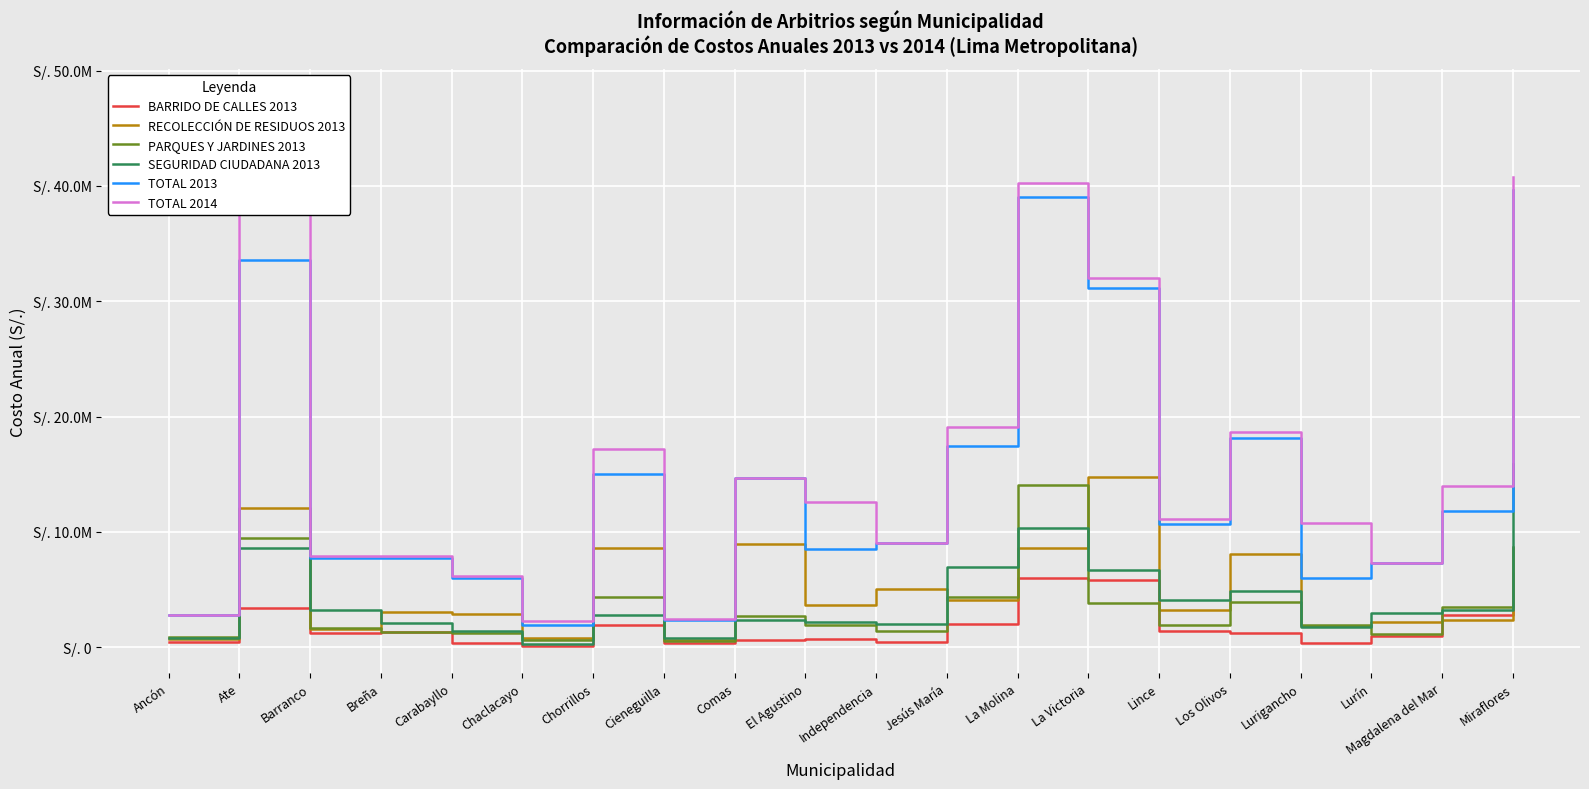

What is the total value across all series at Jesús María?

53908981.2